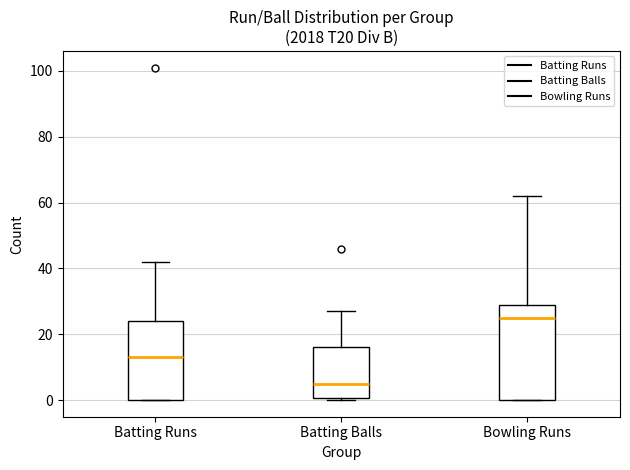

Where does the upper whisker of the box for Batting Balls end on the y-axis? The values are not printed on the chart, so give them approximately, as read against the axis.

28